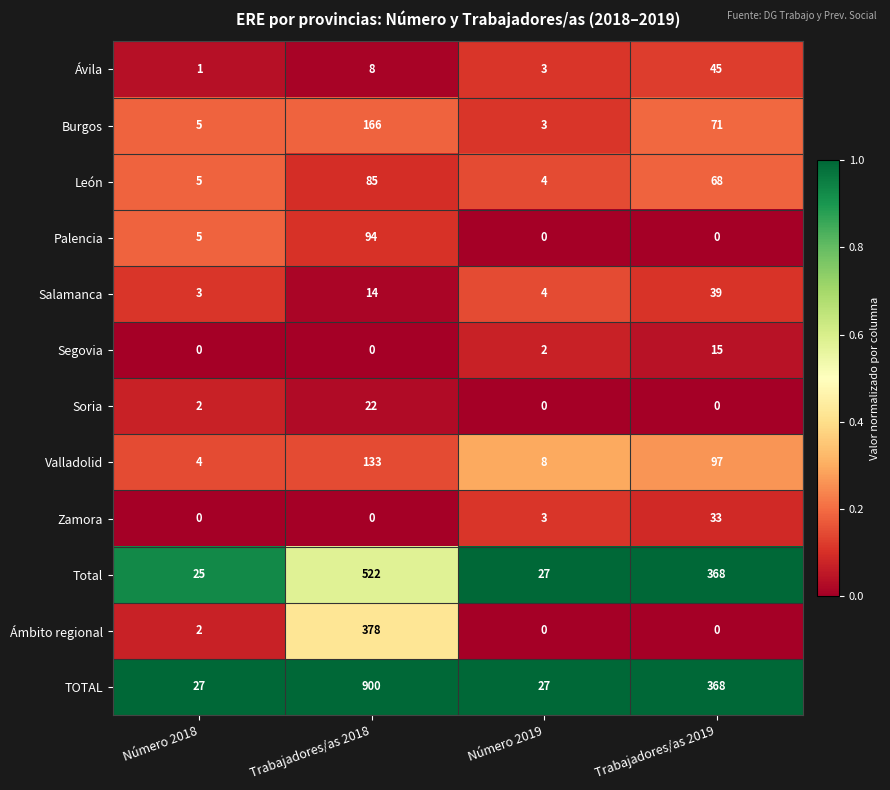

What is the difference between the Zamora values at Número 2019 and Trabajadores/as 2018?

3